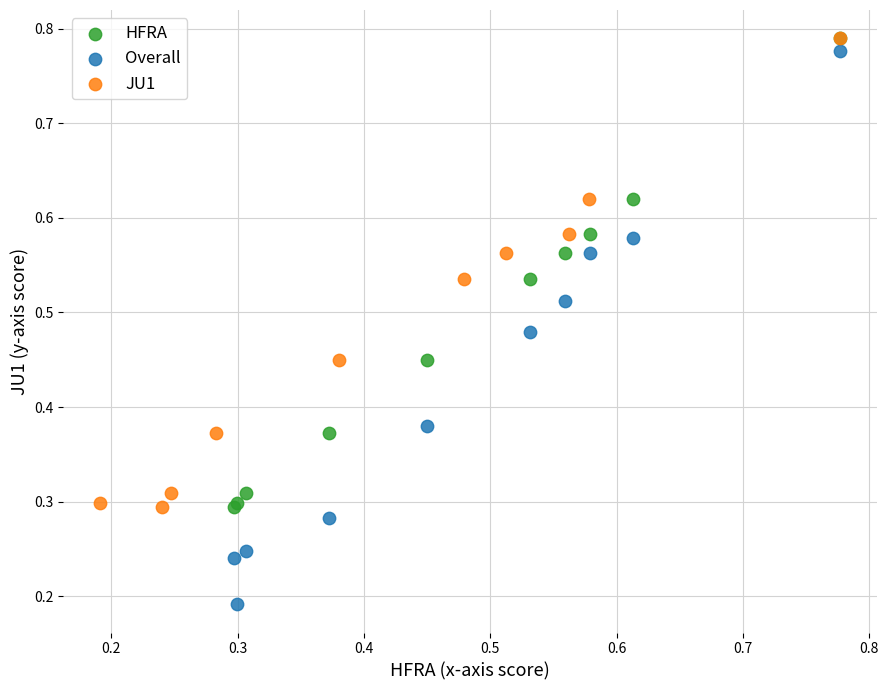

What are all the series names shown in the legend?

HFRA, Overall, JU1